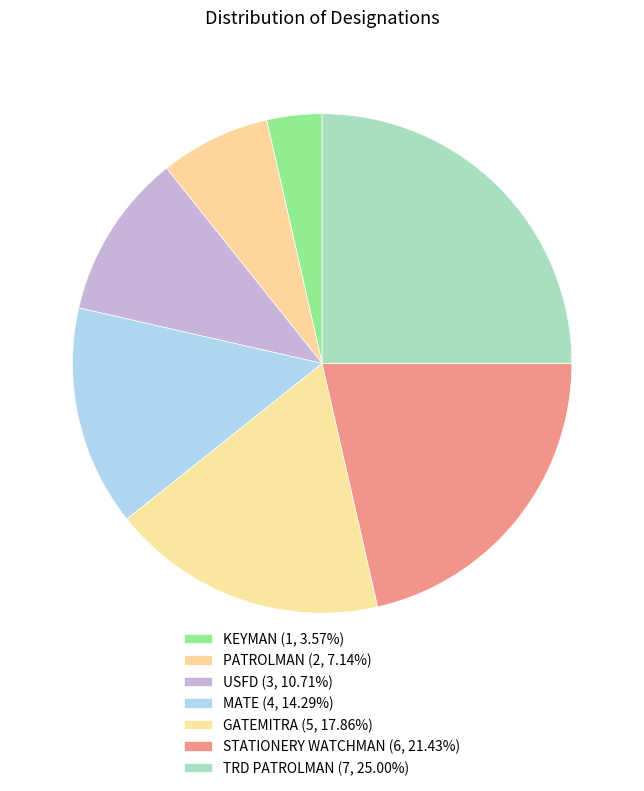

The MATE slice represents 14% of the pie. True or false?

True